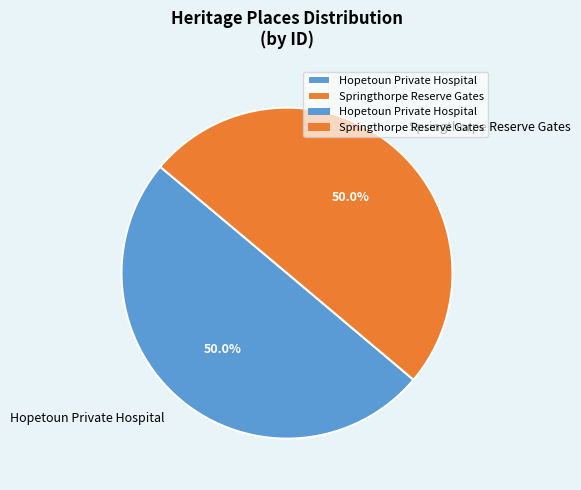

Do Hopetoun Private Hospital and Springthorpe Reserve Gates together represent more than half of the pie?

Yes